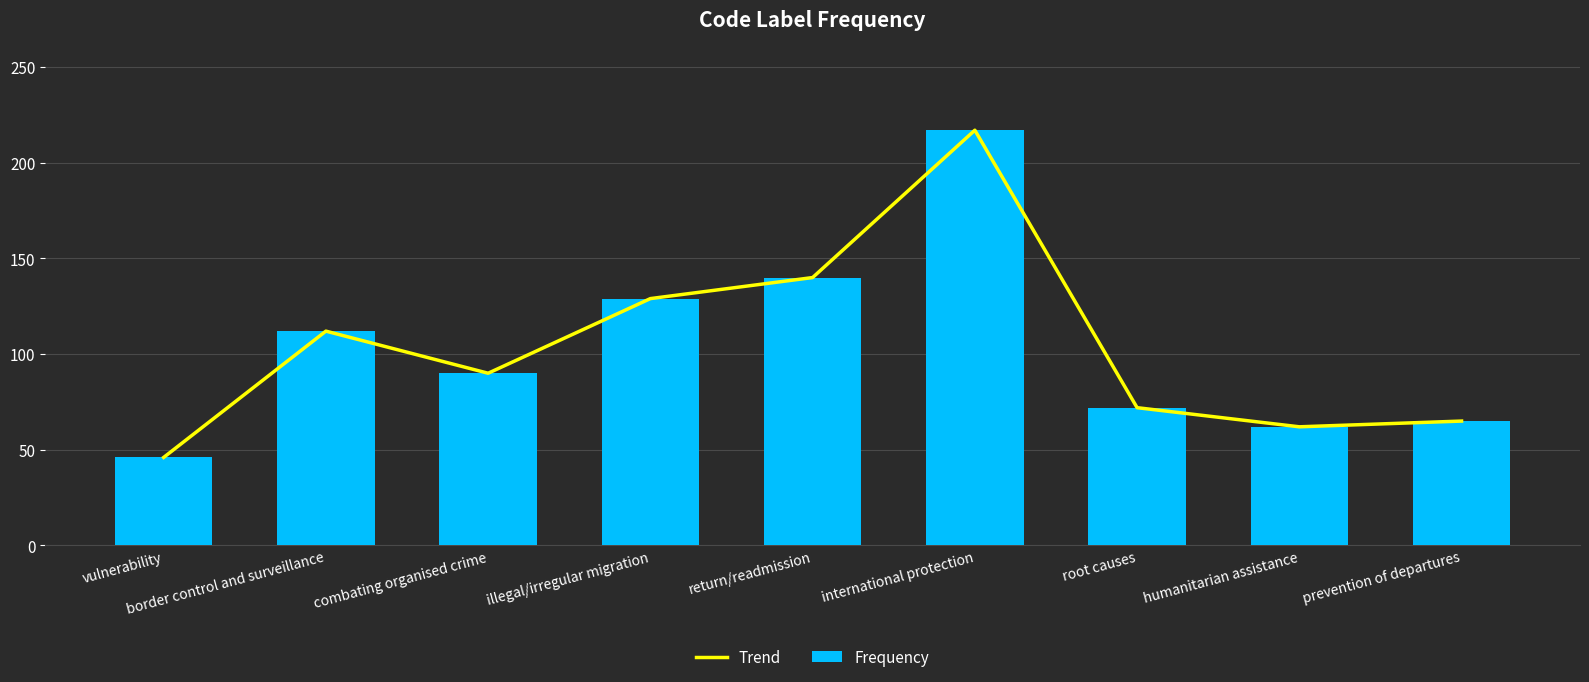

What value does the Trend series have at root causes, to the nearest 50?

50